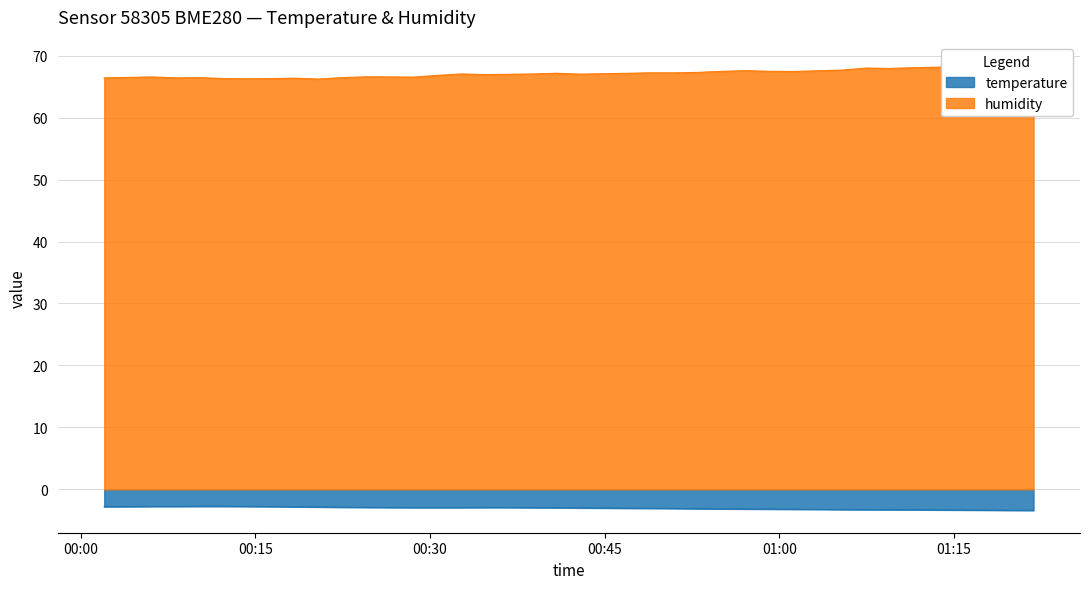

How many categories are shown in the chart?

40